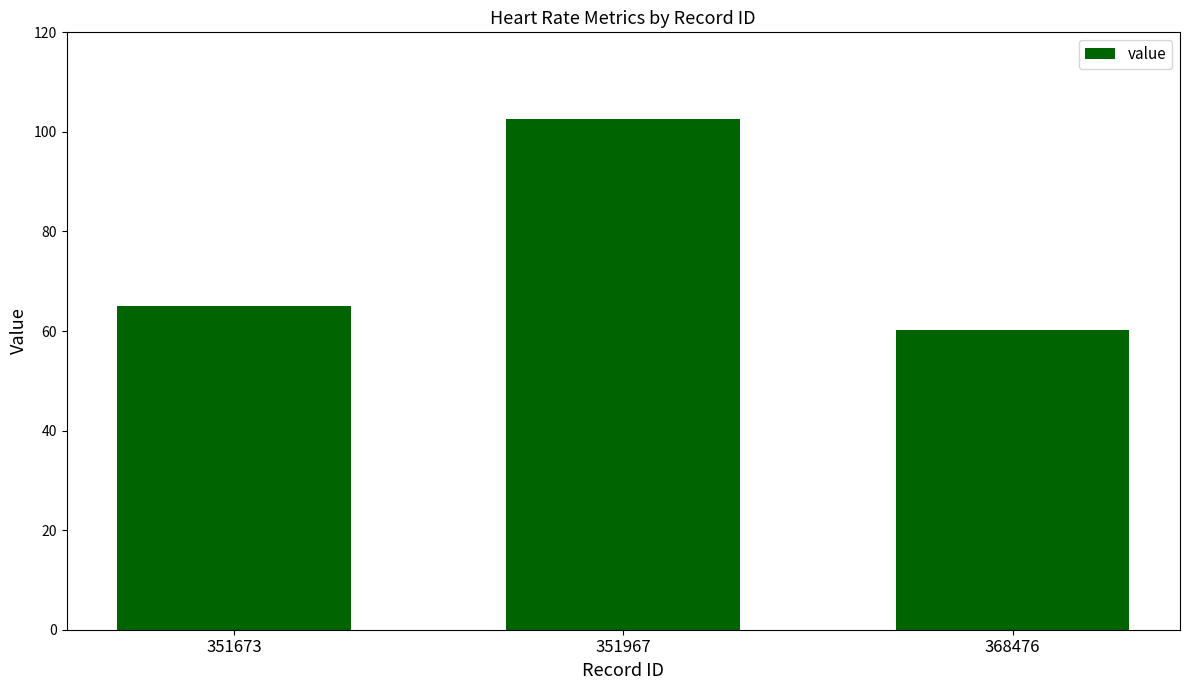

Rank the categories by value from highest to lowest.

351967, 351673, 368476